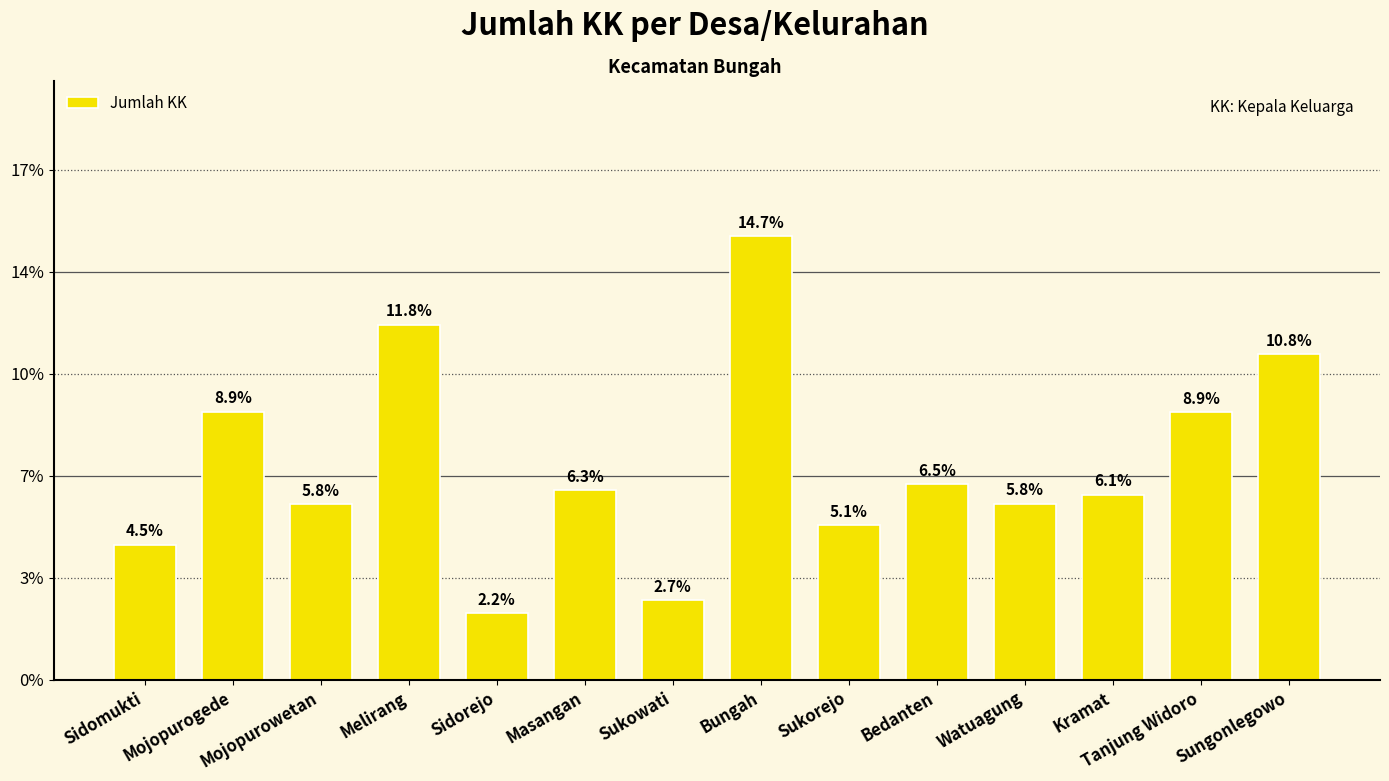

True or false: the data shows 553 at Masangan.

False